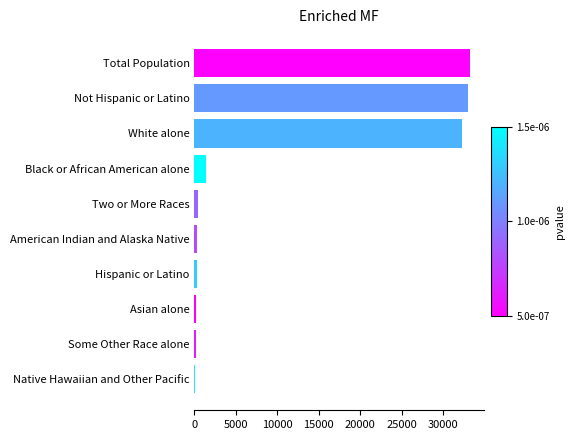

What is the greatest value displayed?

33225